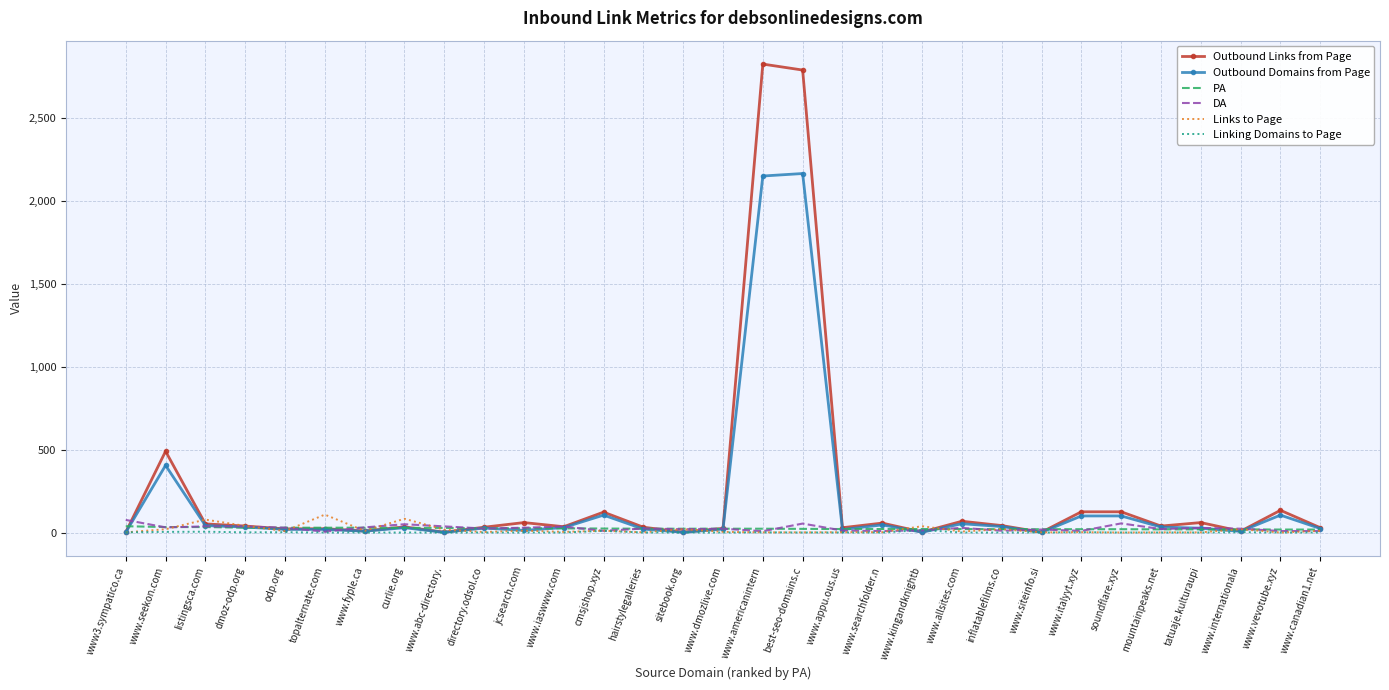

Which series has the widest spread of values?

Outbound Links from Page